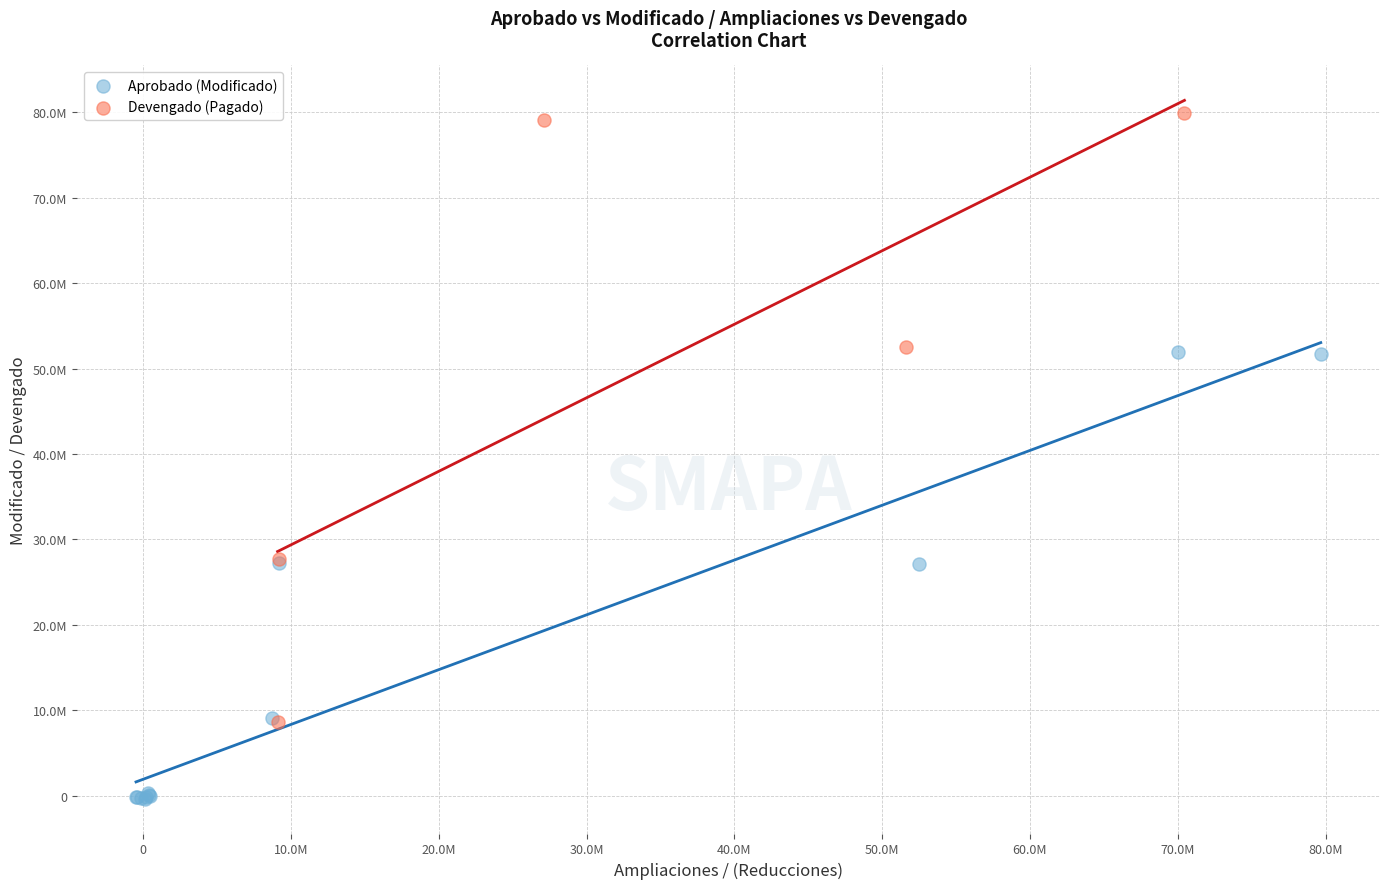

Which series contains the highest Y value?

Devengado (Pagado)